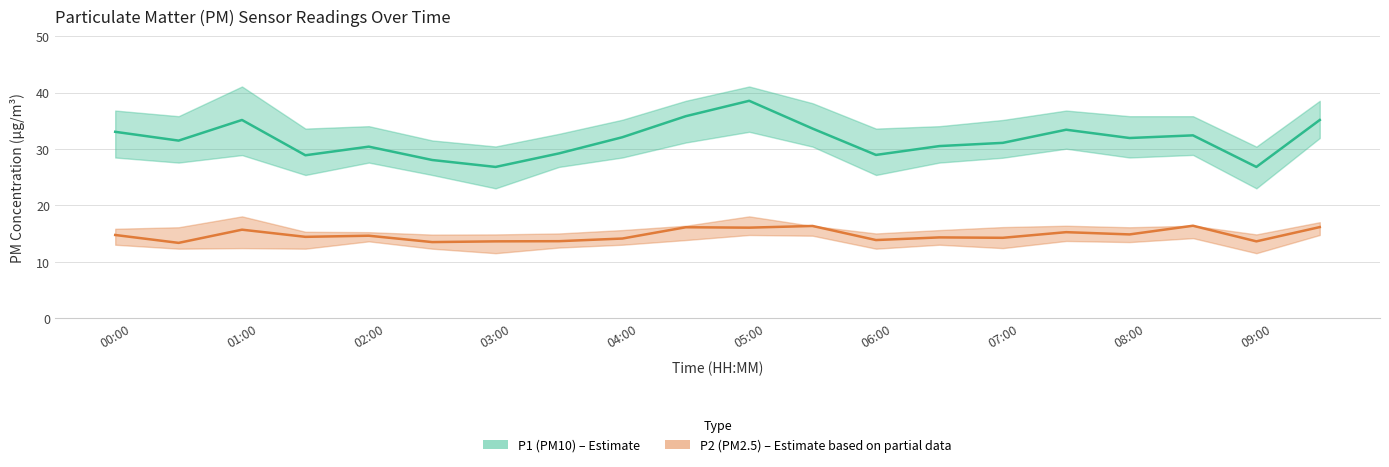

True or false: P2 (PM2.5) and P1 (PM10) intersect in this chart.

False